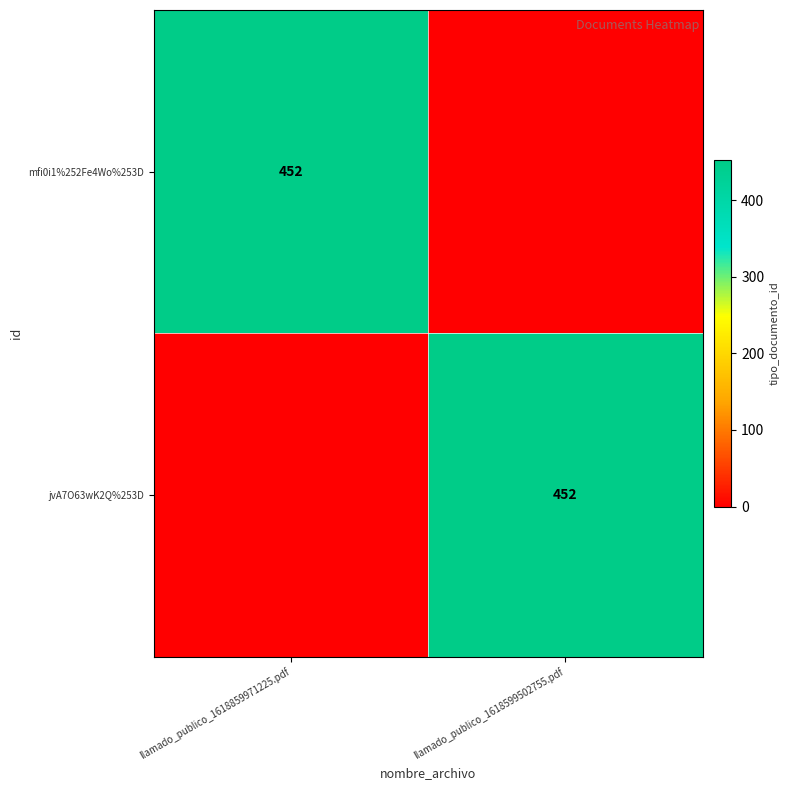

True or false: jvA7O63wK2Q%253D has a value of 452 at llamado_publico_1618599502755.pdf.

True